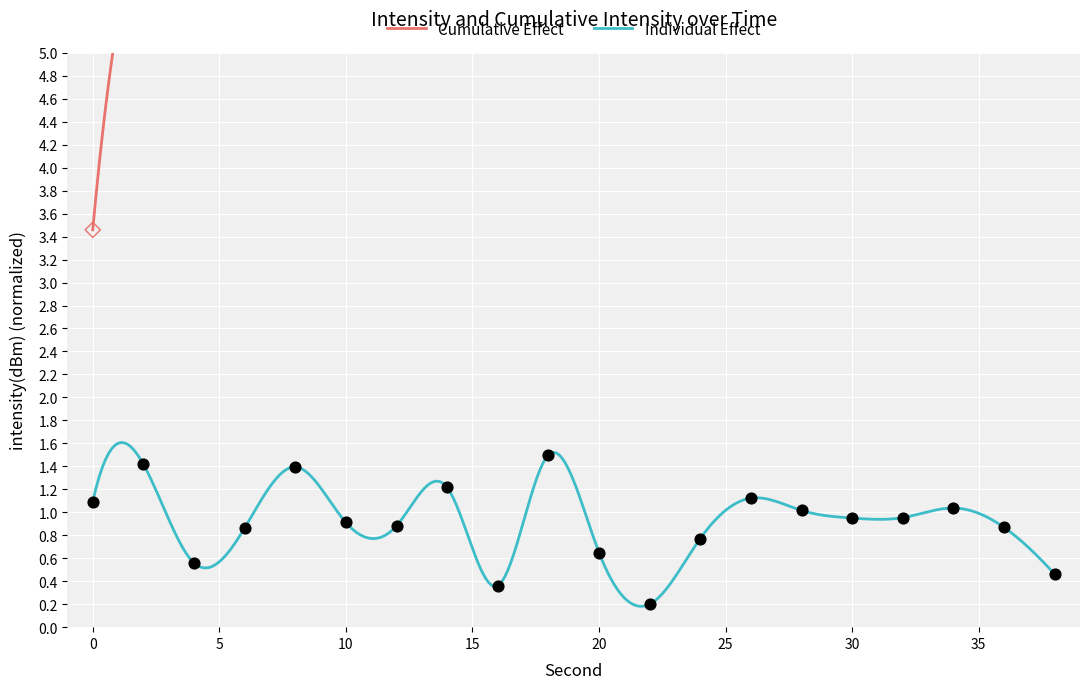

What is the change in value from 18 to 36?

-0.6